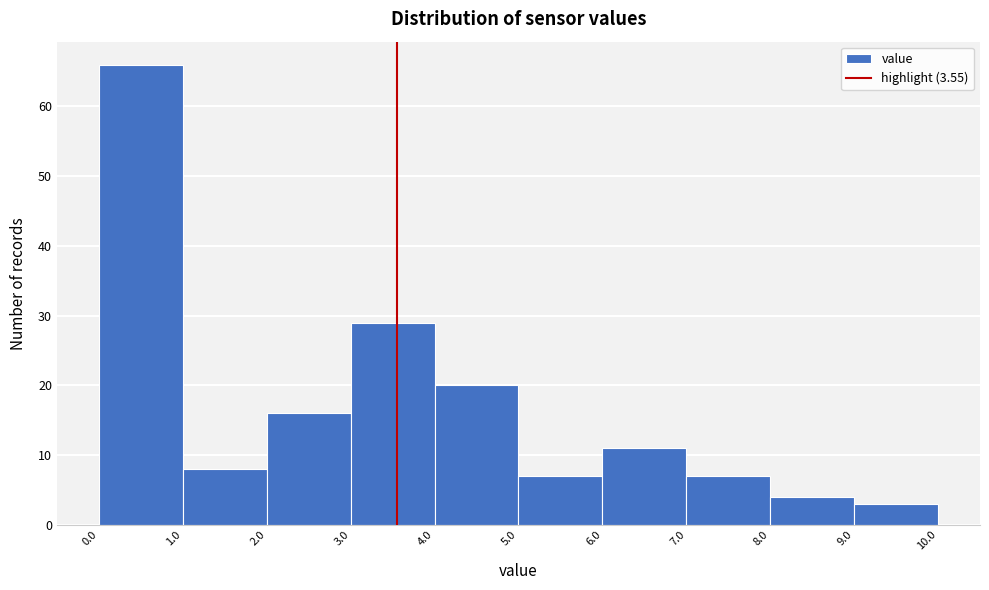

Over which range of the x-axis is the bar tallest?

0.0 to 1.0